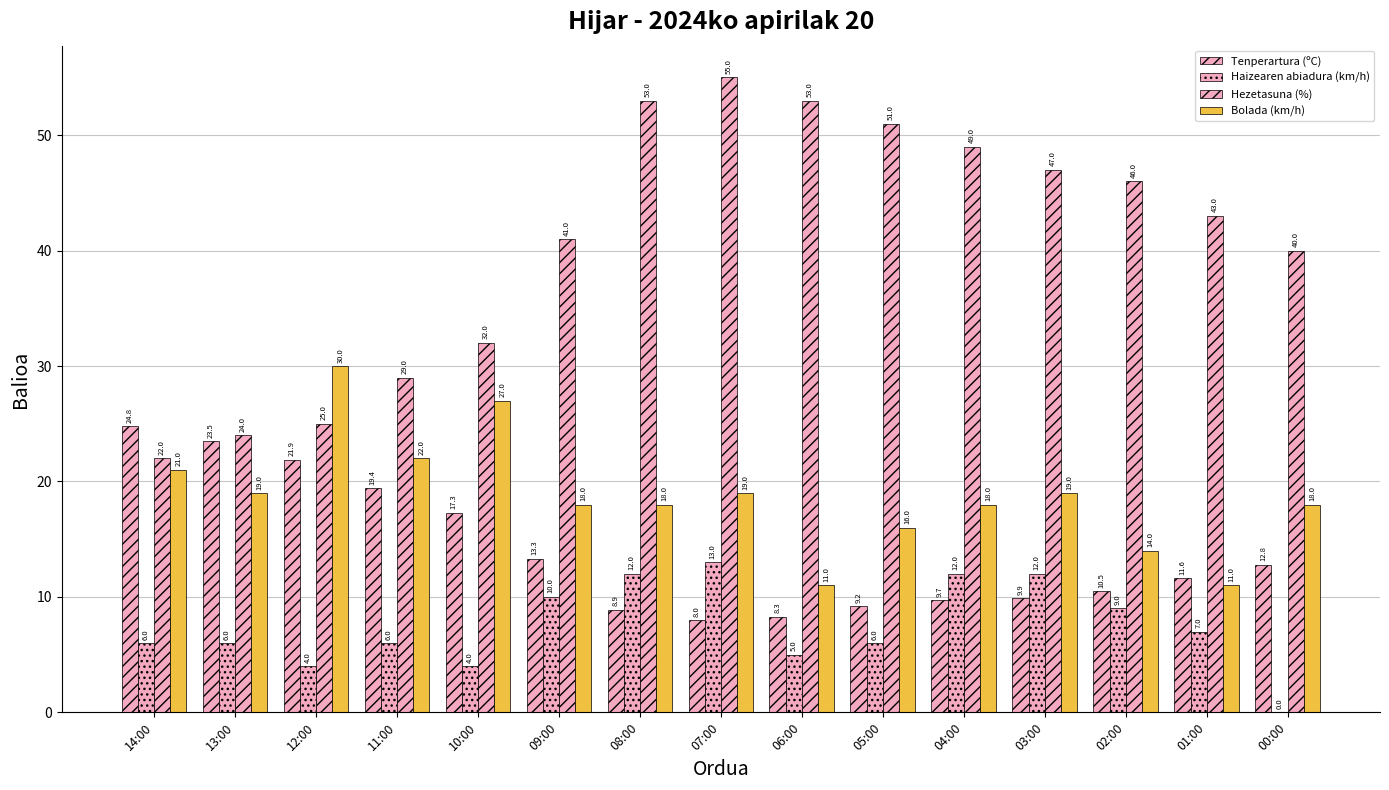

How many groups of bars are there?

15